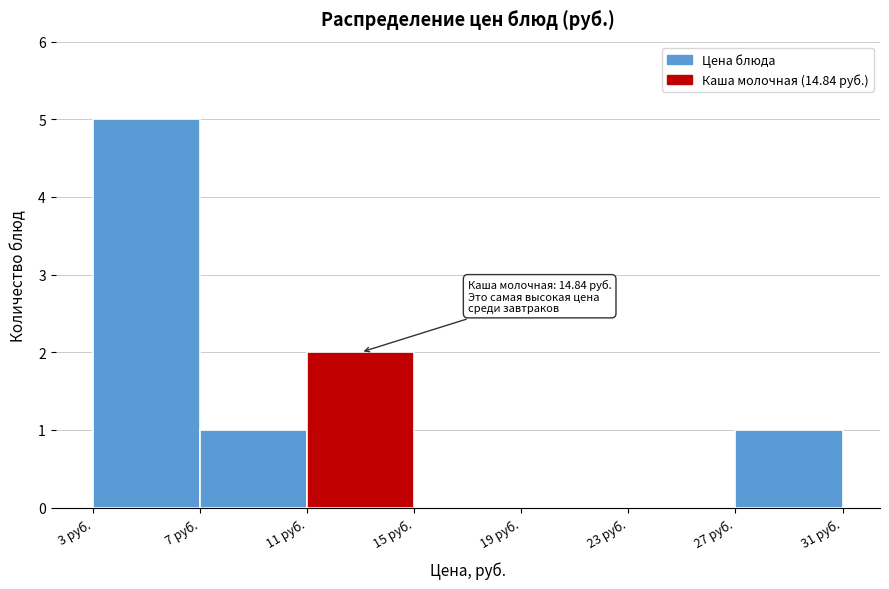

Over which range of the x-axis is the bar tallest?

3 to 7